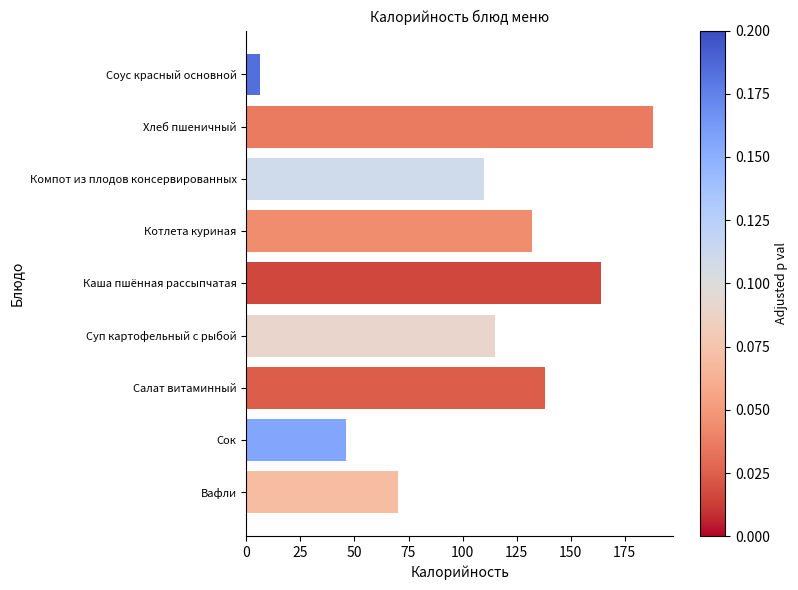

How many bars are there in total?

9